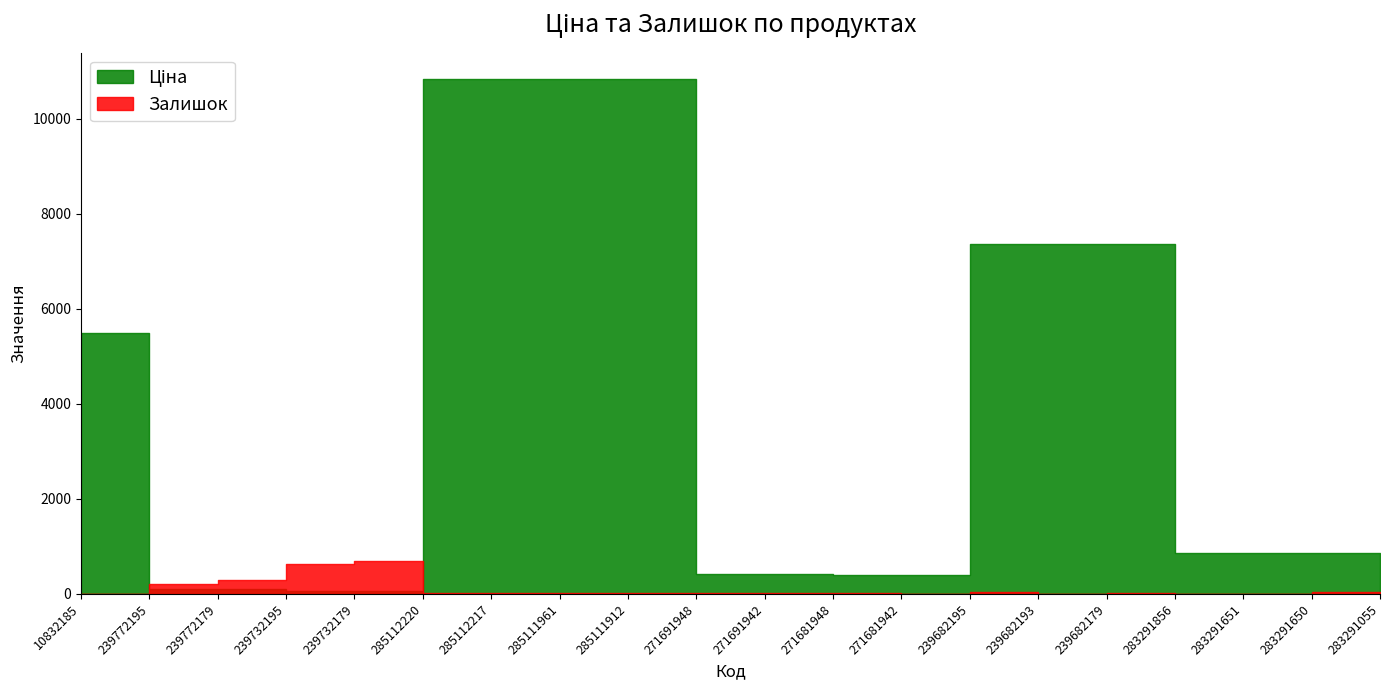

Which series changed the most between 239732195 and 271681942?

Залишок